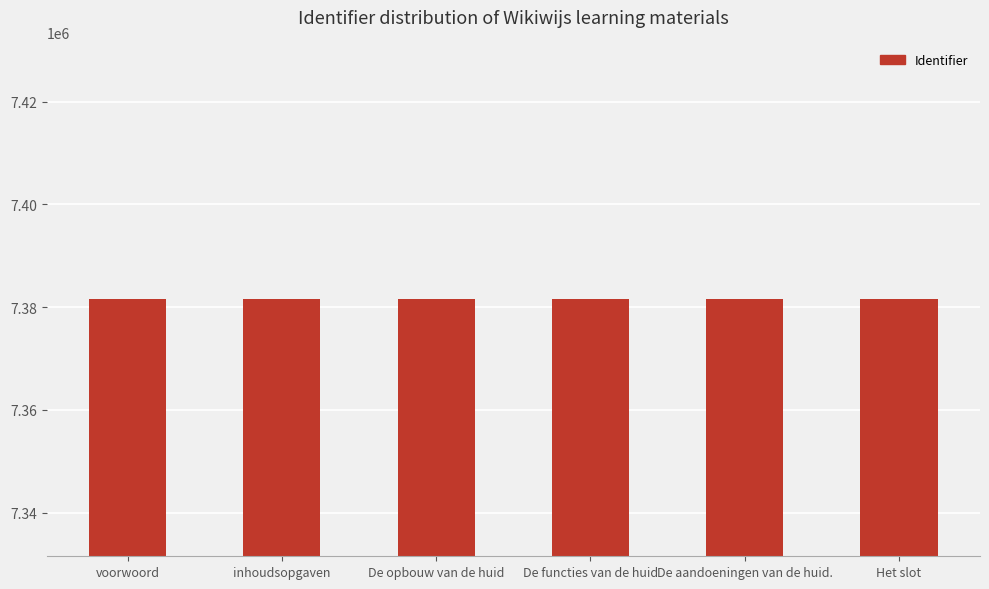

What is the ratio of the value at De opbouw van de huid to the value at De aandoeningen van de huid.?

1.0